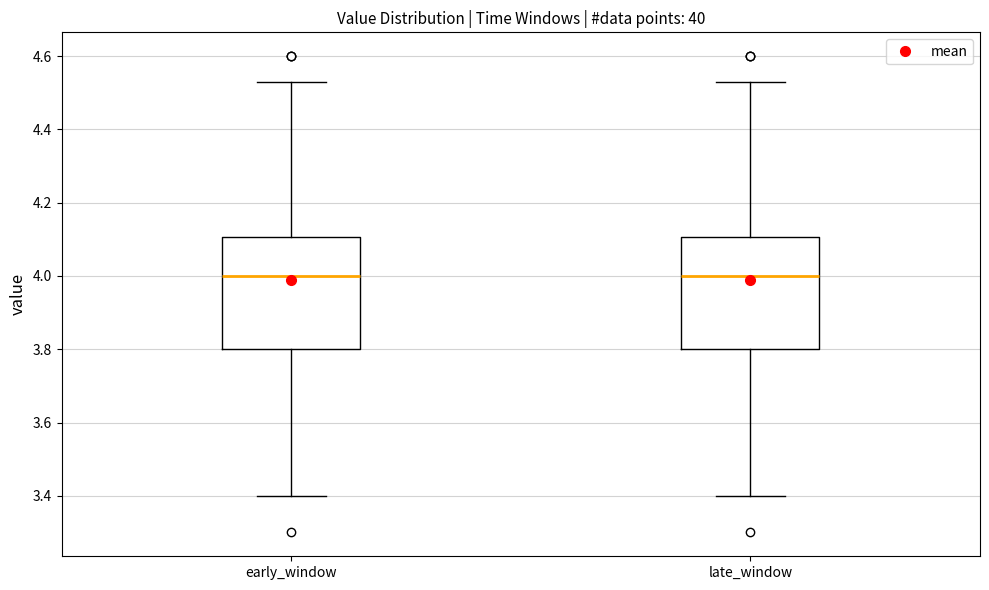

Where is the upper edge of the box for early_window on the y-axis? The values are not printed on the chart, so give them approximately, as read against the axis.

4.10